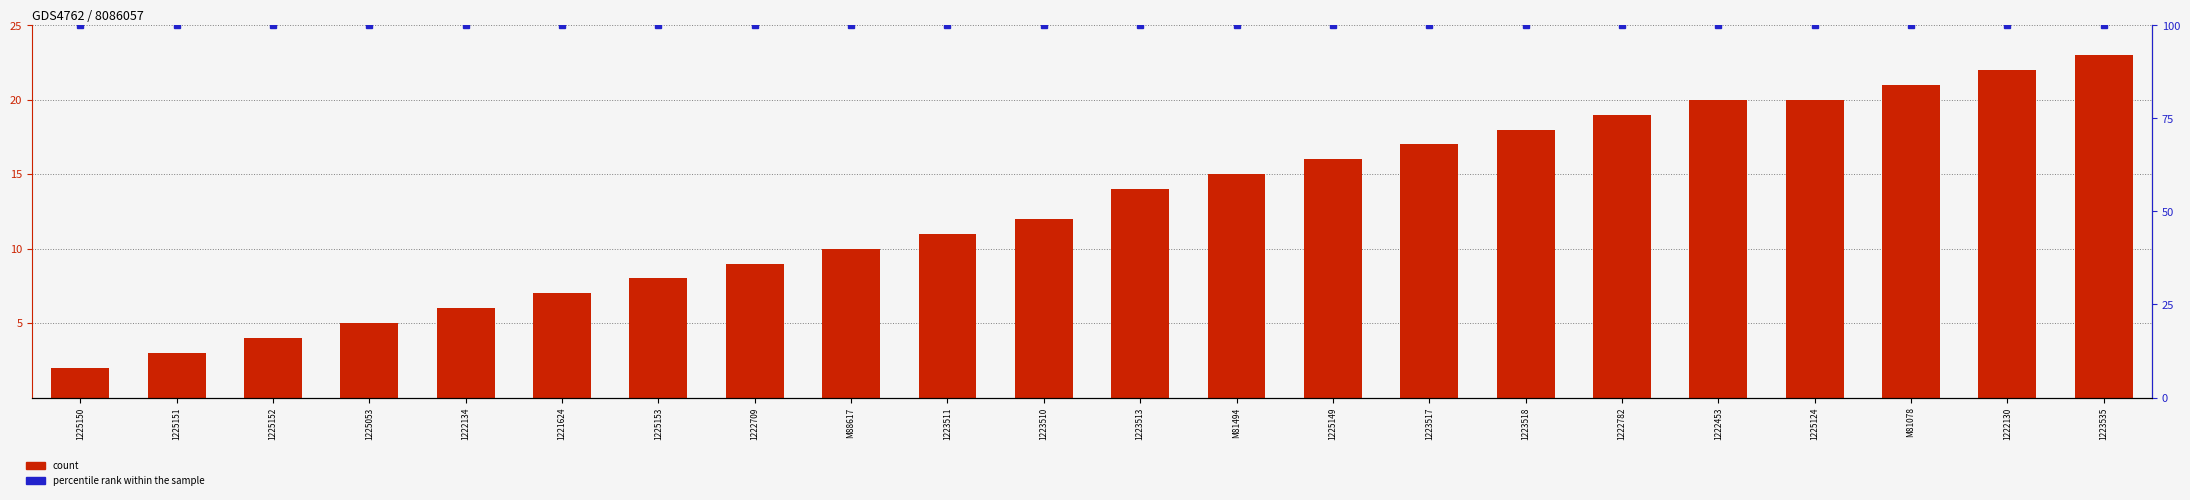

Reading left to right, list all the values displayed in this chart.

count: 1225150=2	1225151=3	1225152=4	1225053=5	1222134=6	1221624=7	1225153=8	1222709=9	M88617=10	1223511=11	1223510=12	1223513=14	M81494=15	1225149=16	1223517=17	1223518=18	1222782=19	1222453=20	1225124=20	M81078=21	1222130=22	1223535=23
percentile rank within the sample: 1225150=100	1225151=100	1225152=100	1225053=100	1222134=100	1221624=100	1225153=100	1222709=100	M88617=100	1223511=100	1223510=100	1223513=100	M81494=100	1225149=100	1223517=100	1223518=100	1222782=100	1222453=100	1225124=100	M81078=100	1222130=100	1223535=100